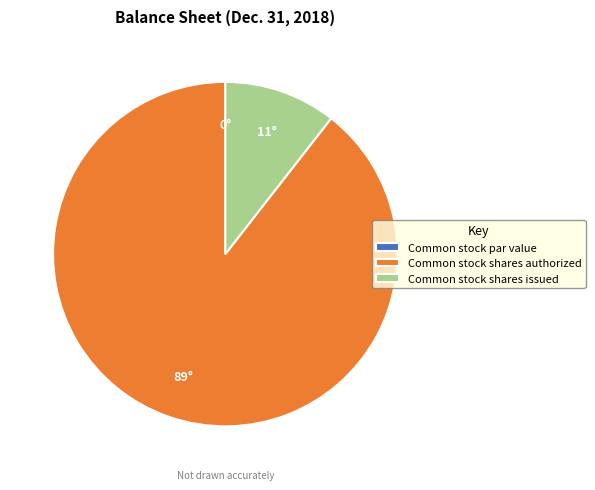

What is the largest slice in the pie chart?

Common stock shares authorized